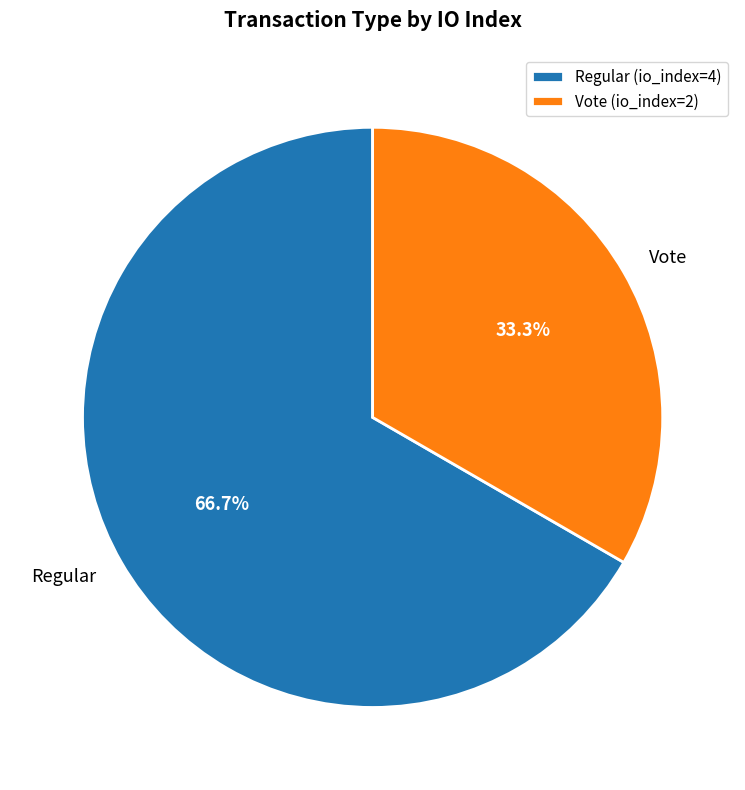

How many slices are in this pie chart?

2